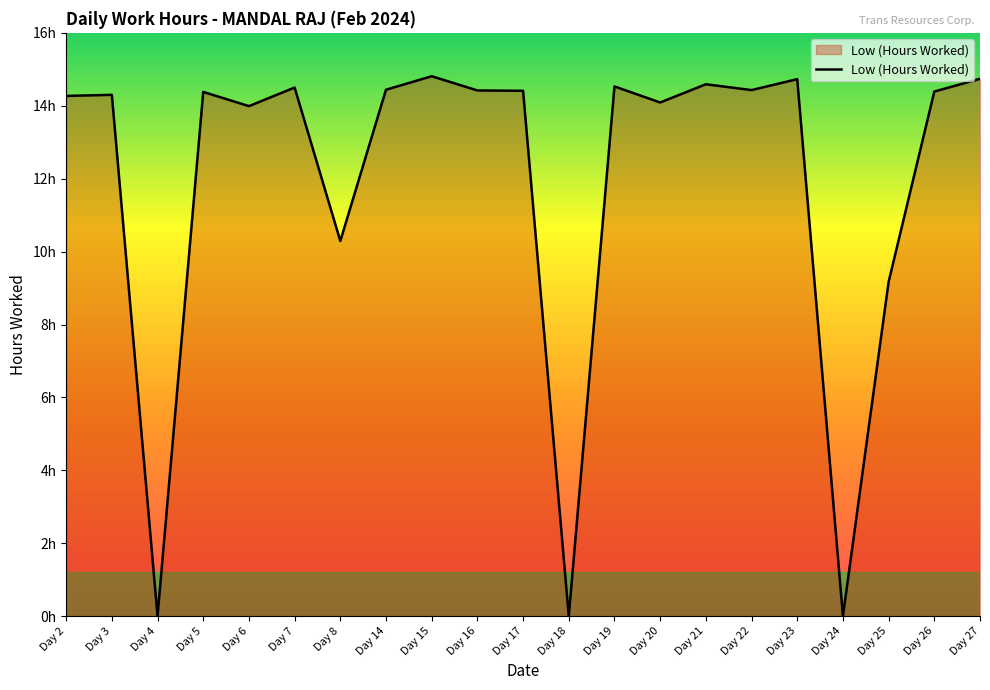

Does the chart display data point markers on the line(s)?

No